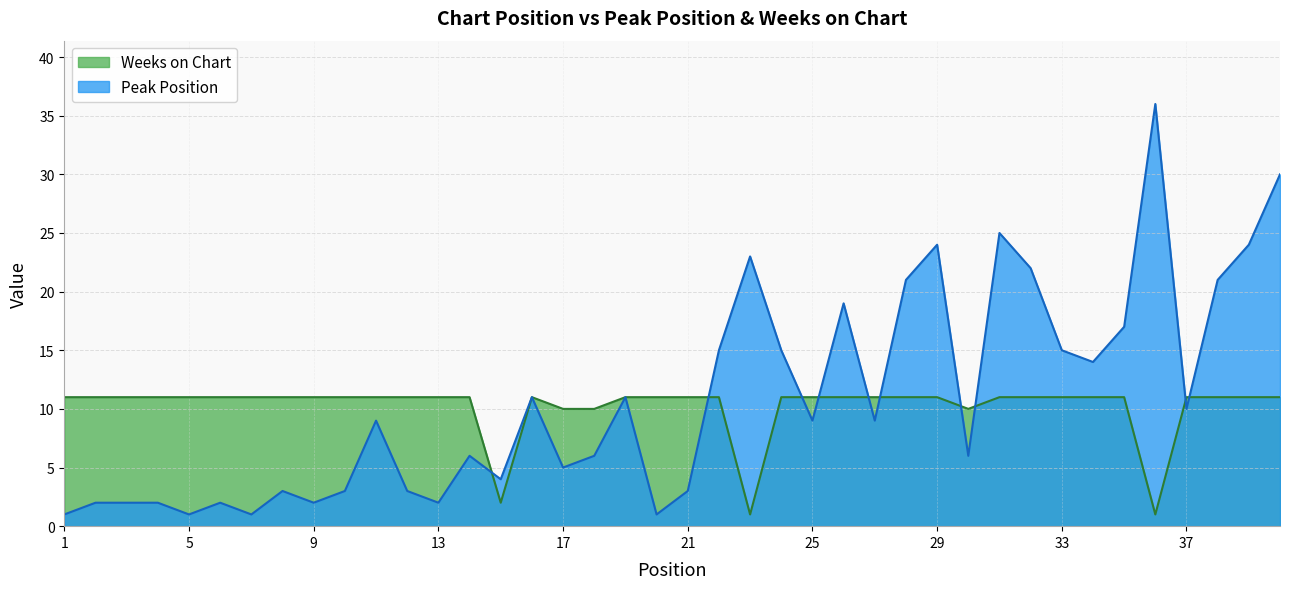

At how many categories does at least one series exceed 34?

1